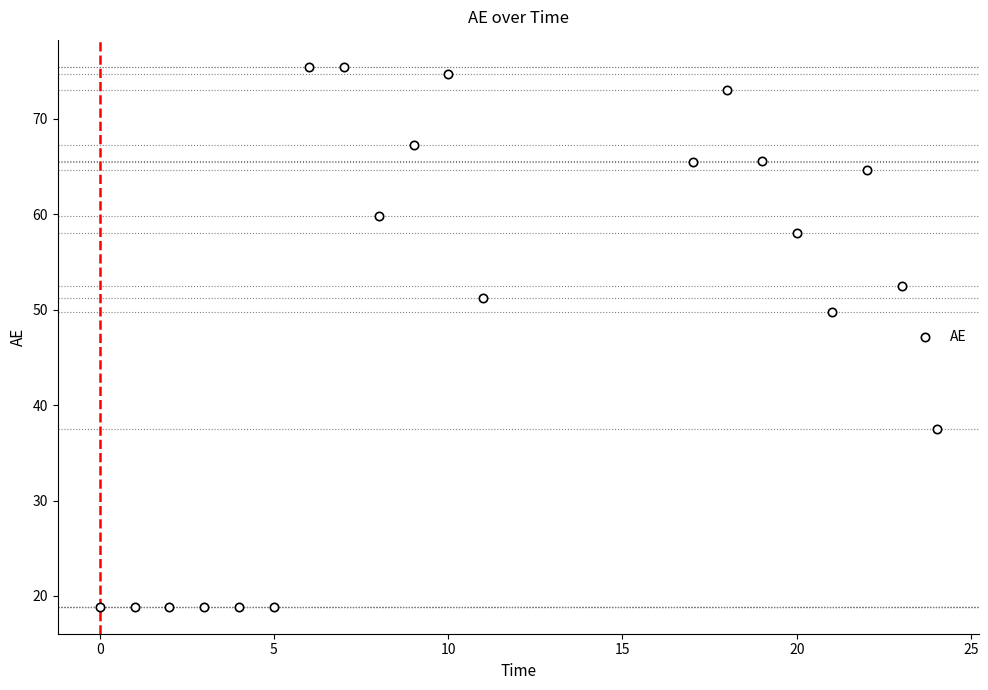

What Y value in the scatter plot is closest to 47?

49.7